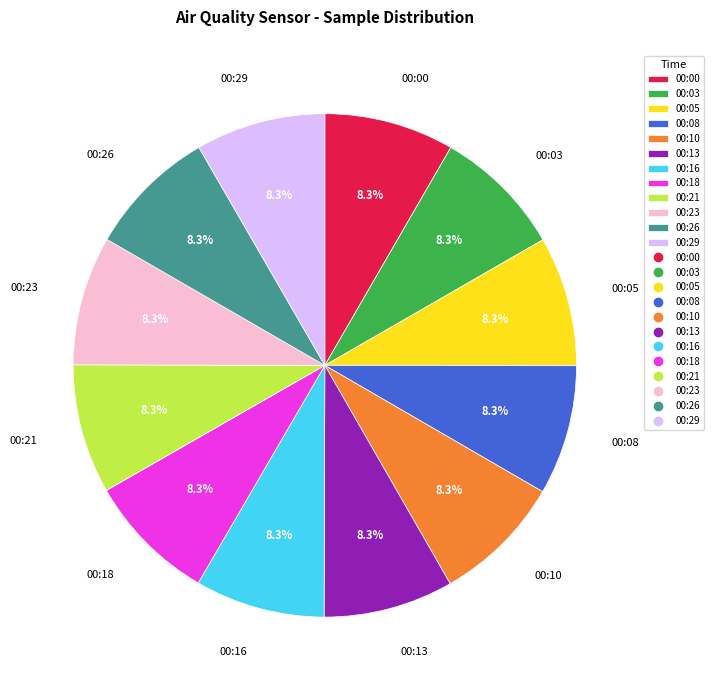

True or false: 00:00 accounts for 8% of the total.

True